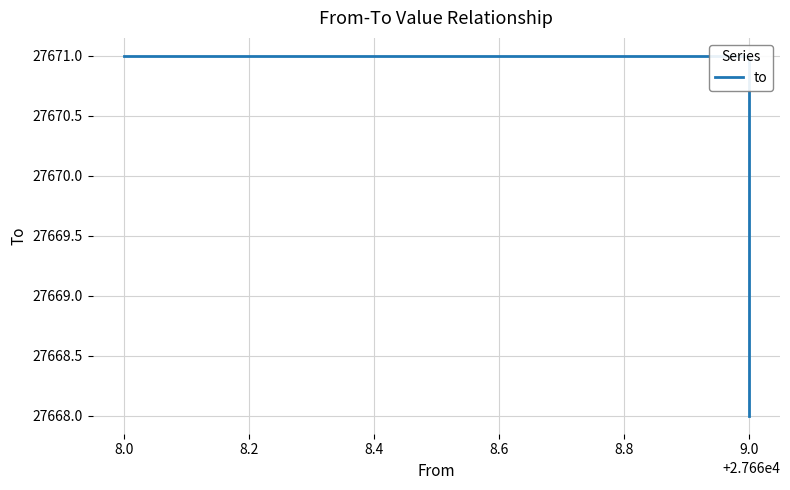

Which has a higher value, 9.0 or 8.0?

9.0